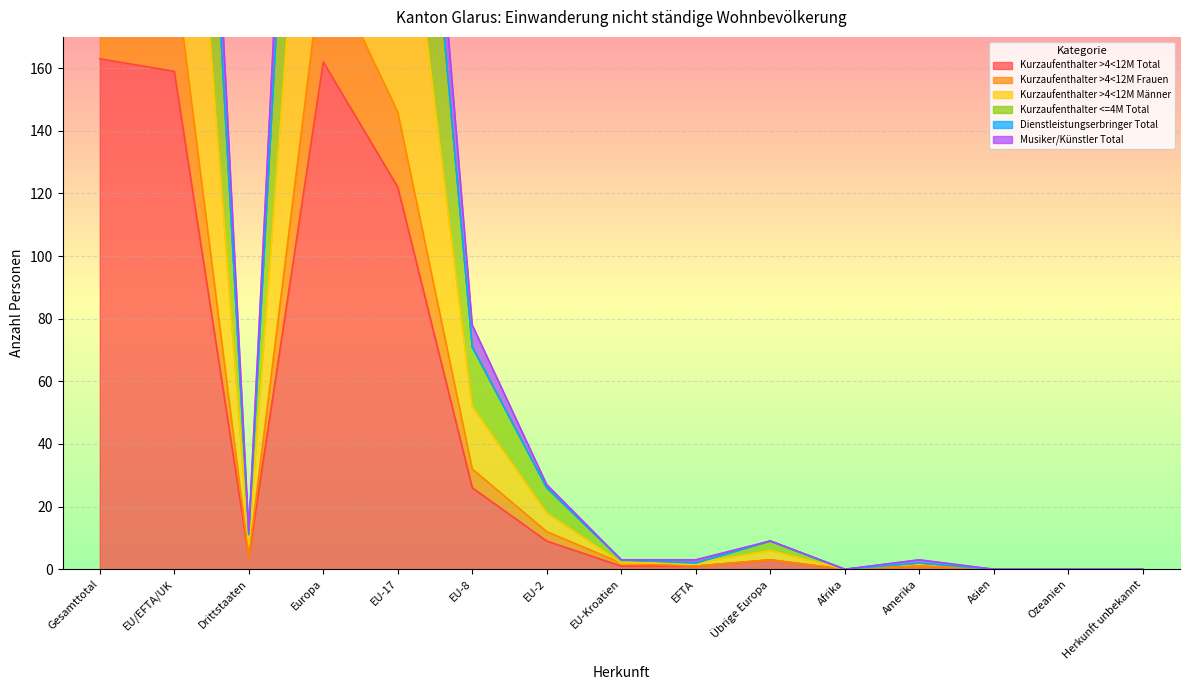

Rank the categories by Kurzaufenthalter >4<12M Total value from highest to lowest.

Gesamttotal, Europa, EU/EFTA/UK, EU-17, EU-8, EU-2, Drittstaaten, Übrige Europa, EU-Kroatien, EFTA, Amerika, Afrika, Asien, Ozeanien, Herkunft unbekannt